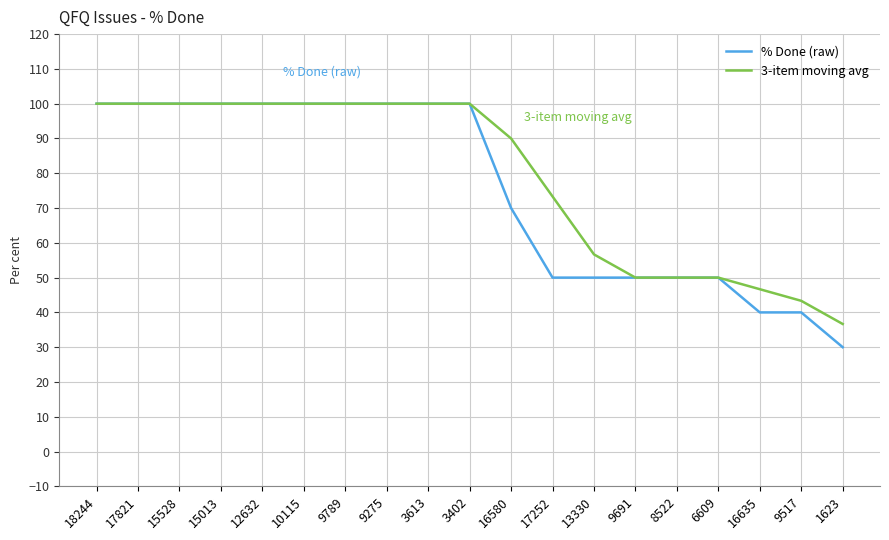

Read the 3-item moving avg value at 10115.

100.0